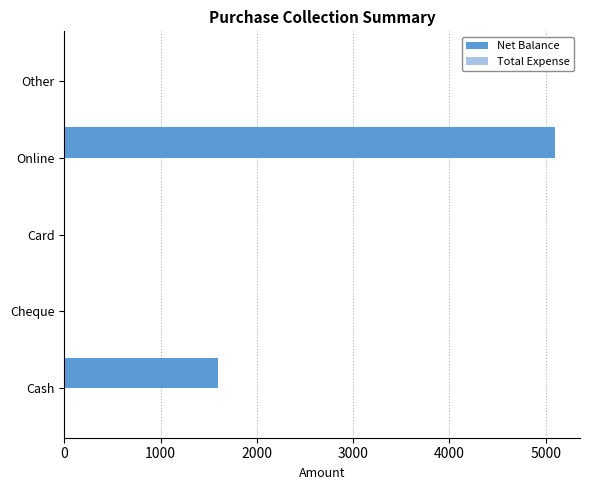

Count the number of categories in the chart.

5